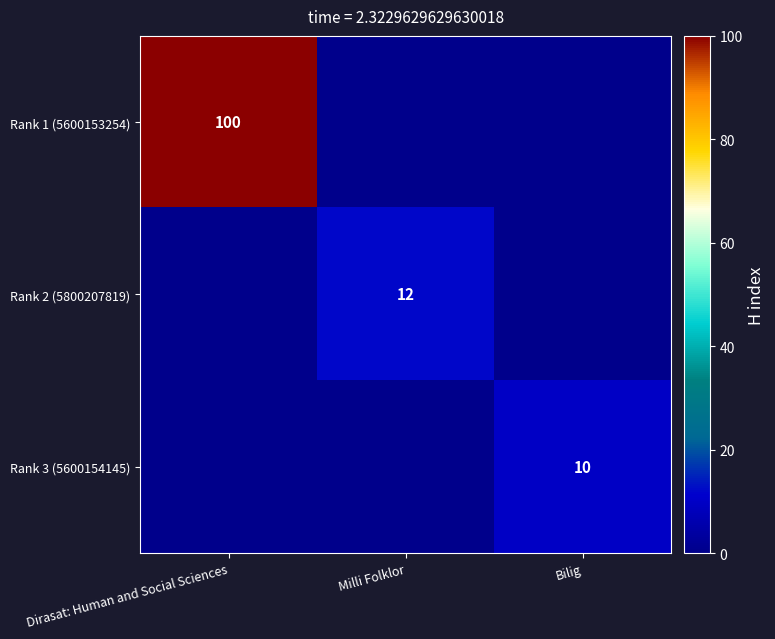

Is it true that Rank 3 (5600154145) equals 17 at Bilig?

False